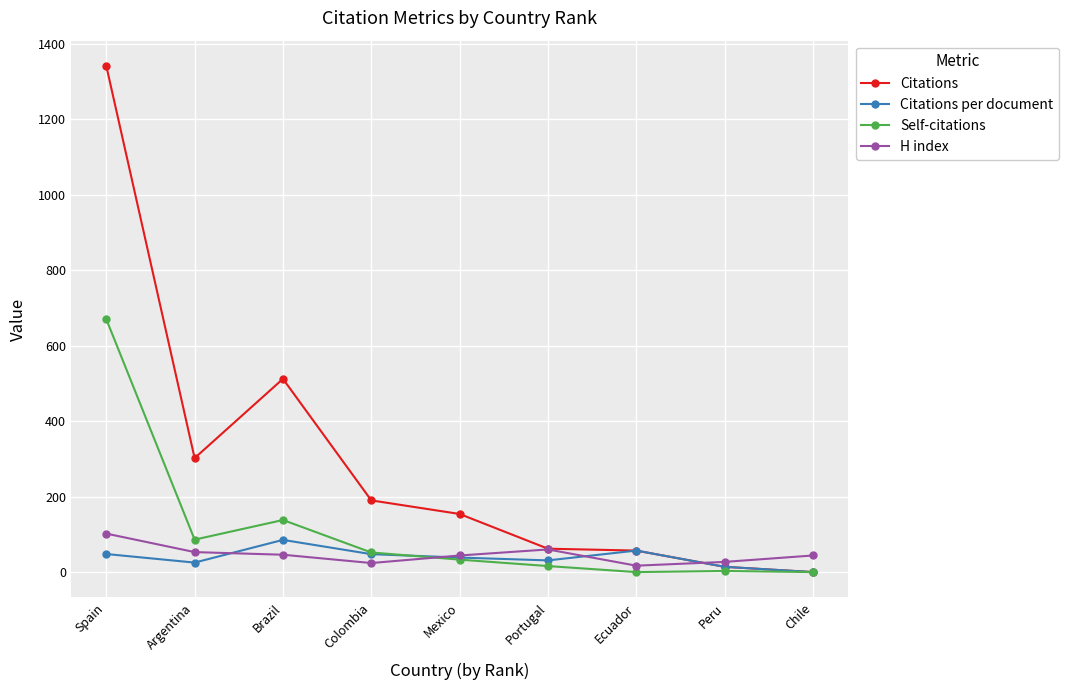

At which label is Self-citations closest to 335?

Brazil